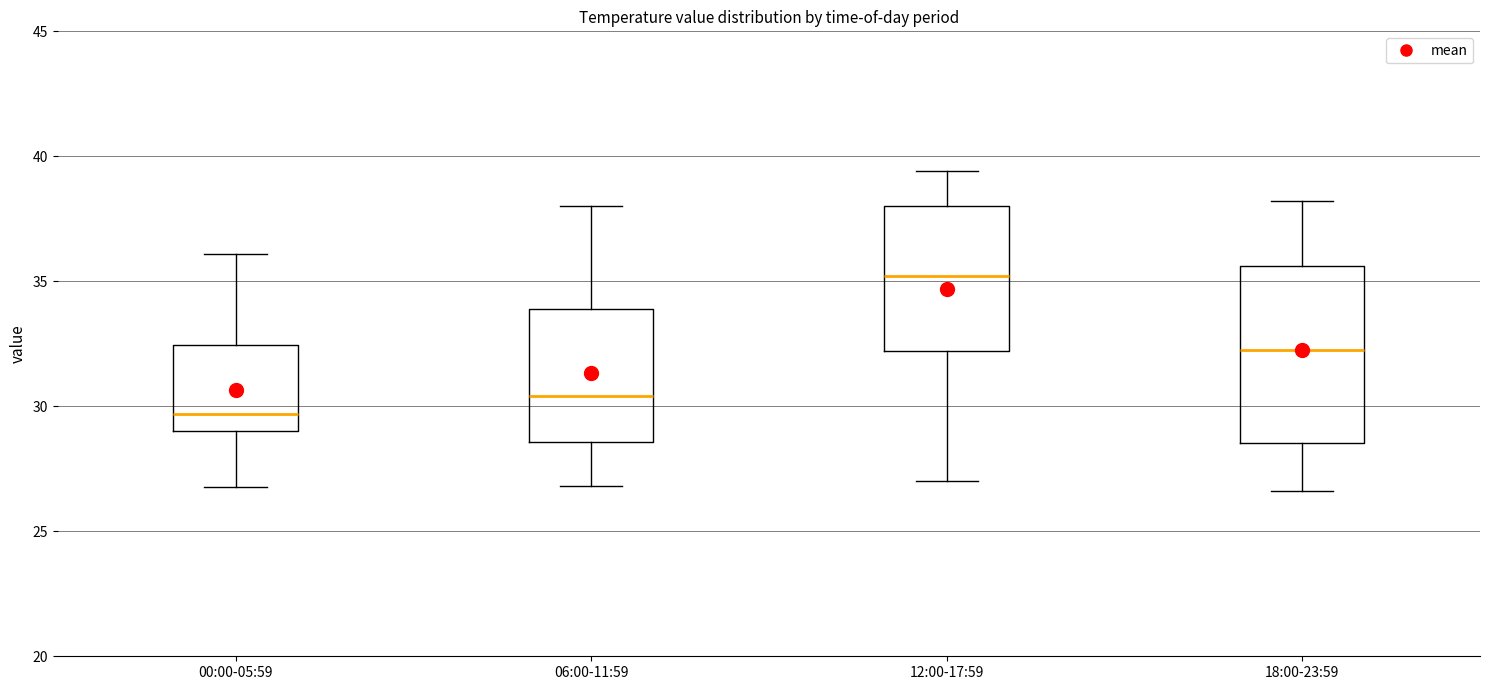

Where is the lower edge of the box for 18:00-23:59 on the y-axis? The values are not printed on the chart, so give them approximately, as read against the axis.

28.5